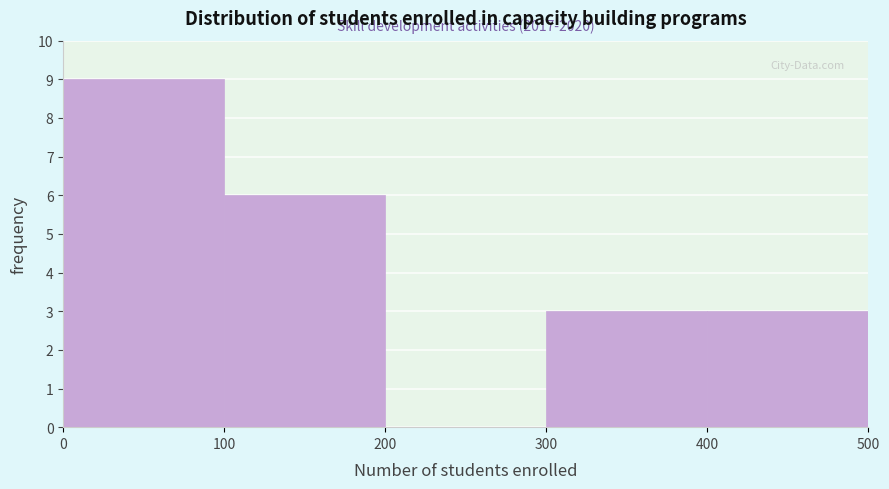

Over which range of the x-axis is the bar tallest?

0 to 100